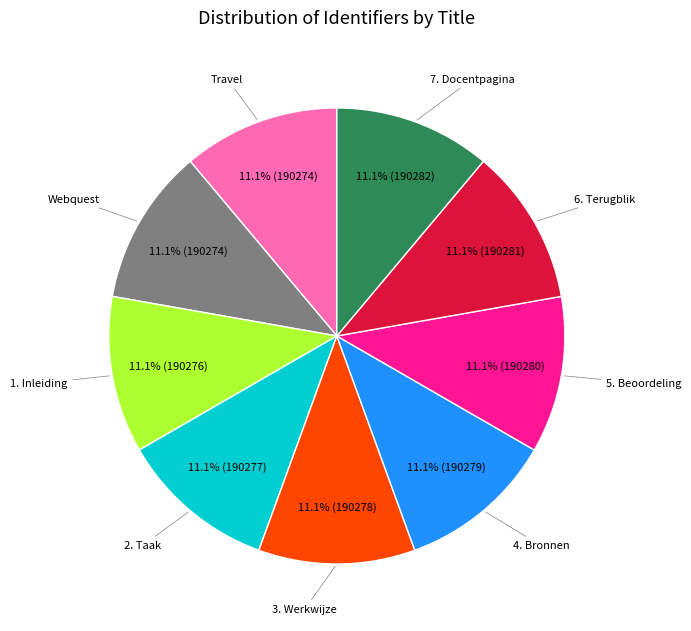

Does any single category account for the majority?

No